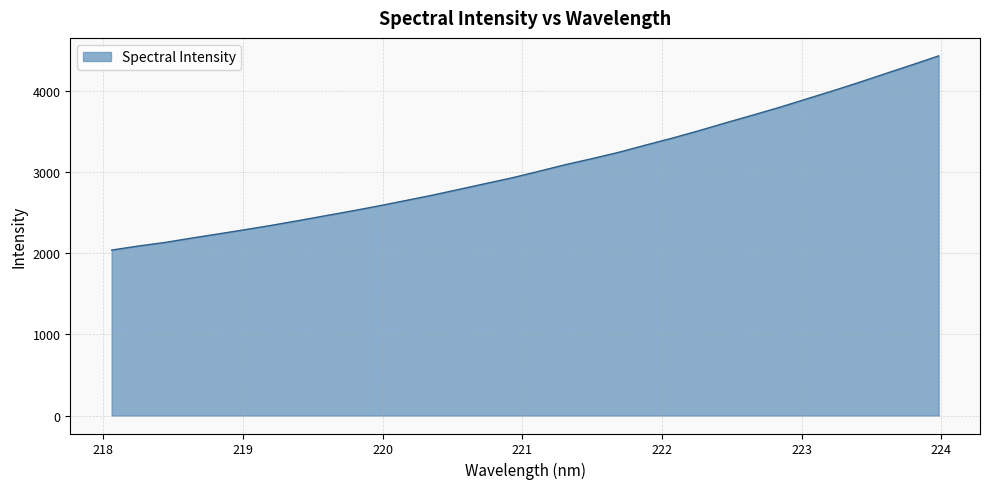

Does the chart have visible grid lines?

Yes